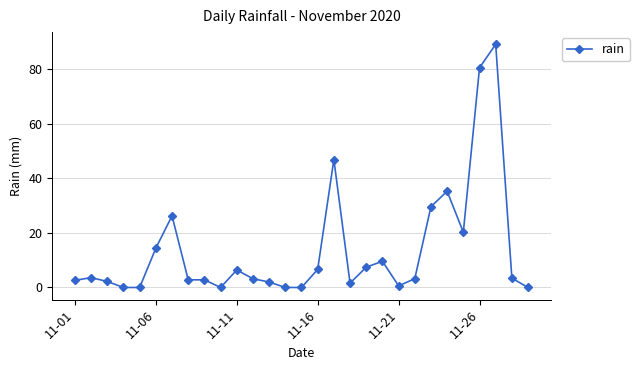

What is the maximum value shown in the chart?

89.0